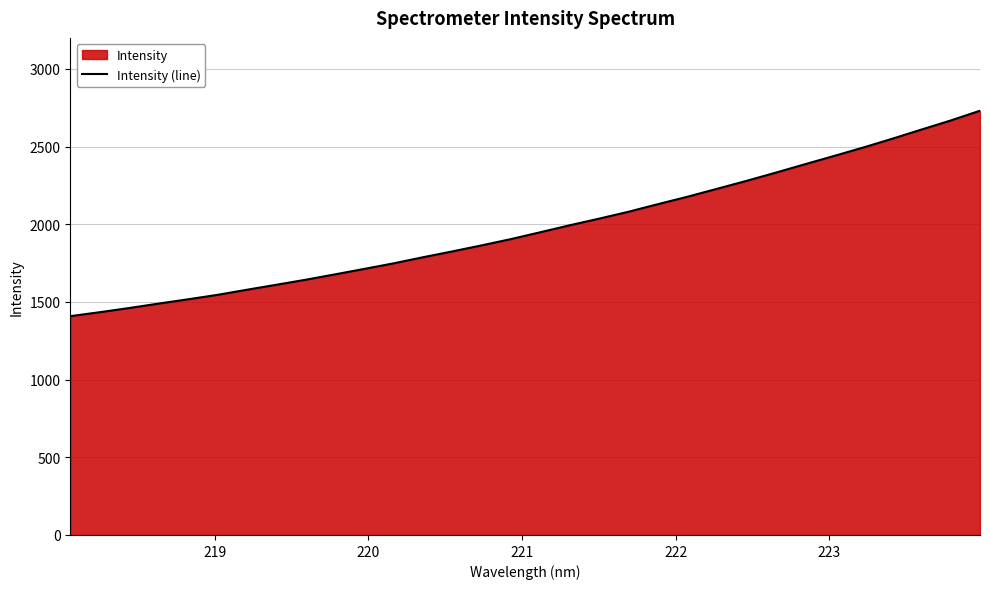

What is the greatest value displayed?

2731.1